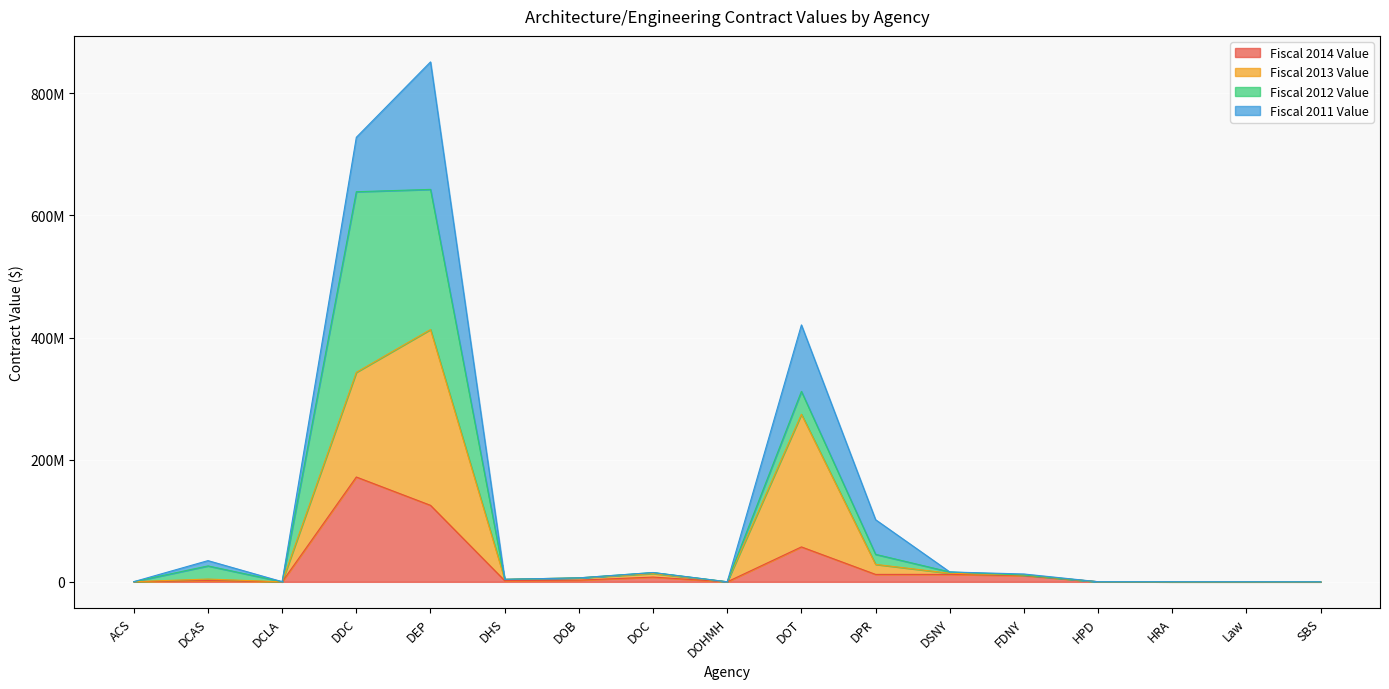

Which has a higher value, SBS or DCAS?

DCAS